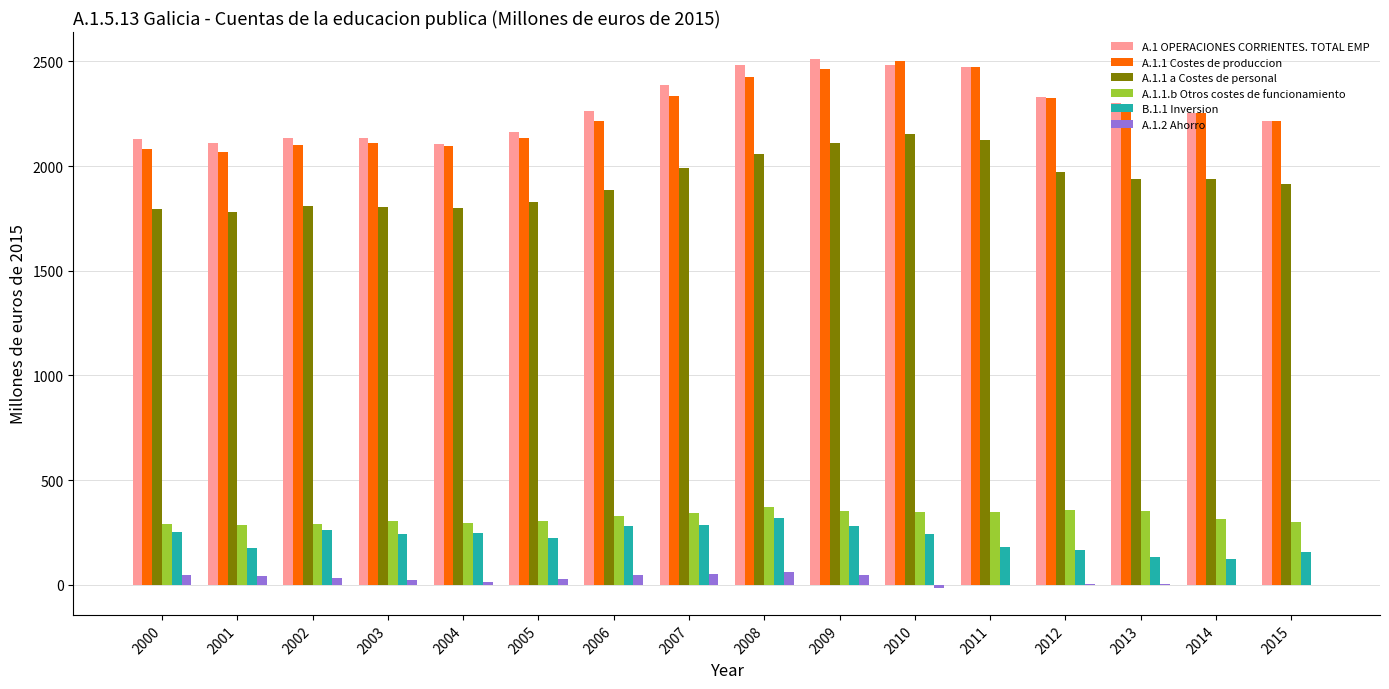

True or false: A.1 OPERACIONES CORRIENTES. TOTAL EMP has a value of 2300.5 at 2013.

True